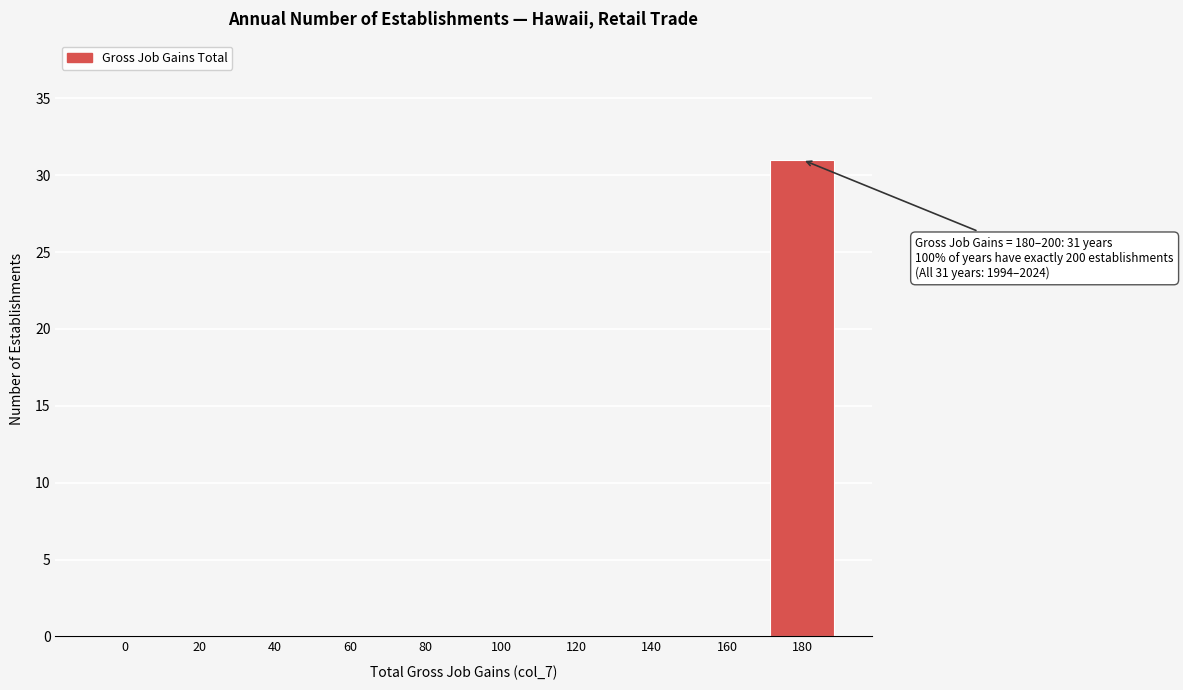

Reading left to right, list all the values displayed in this chart.

0=0	20=0	40=0	60=0	80=0	100=0	120=0	140=0	160=0	180=31